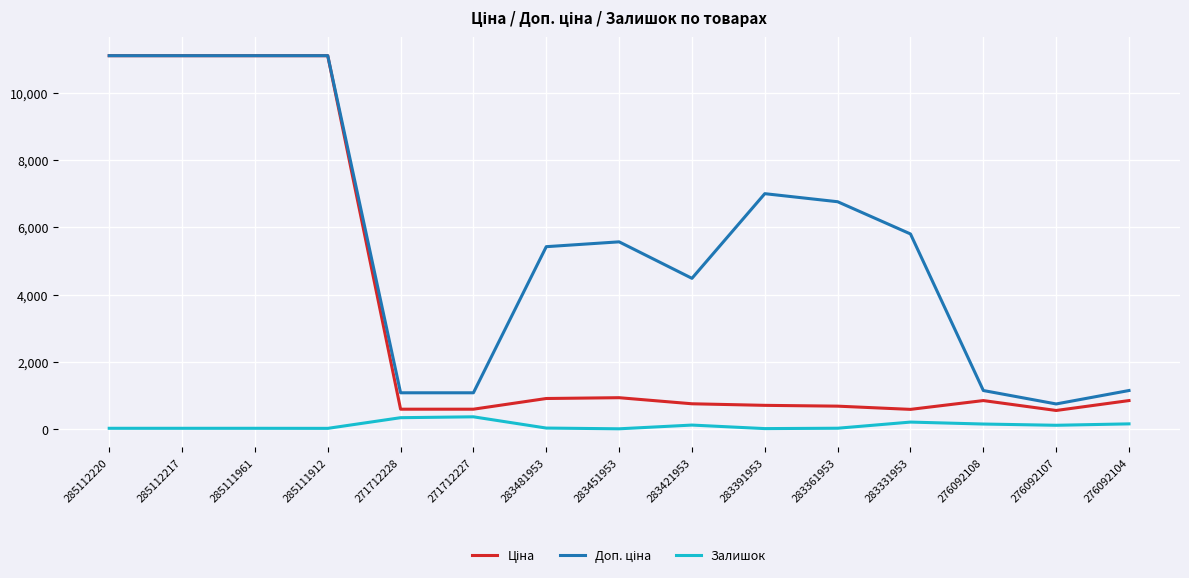

What is the maximum value shown in the chart?

11113.6